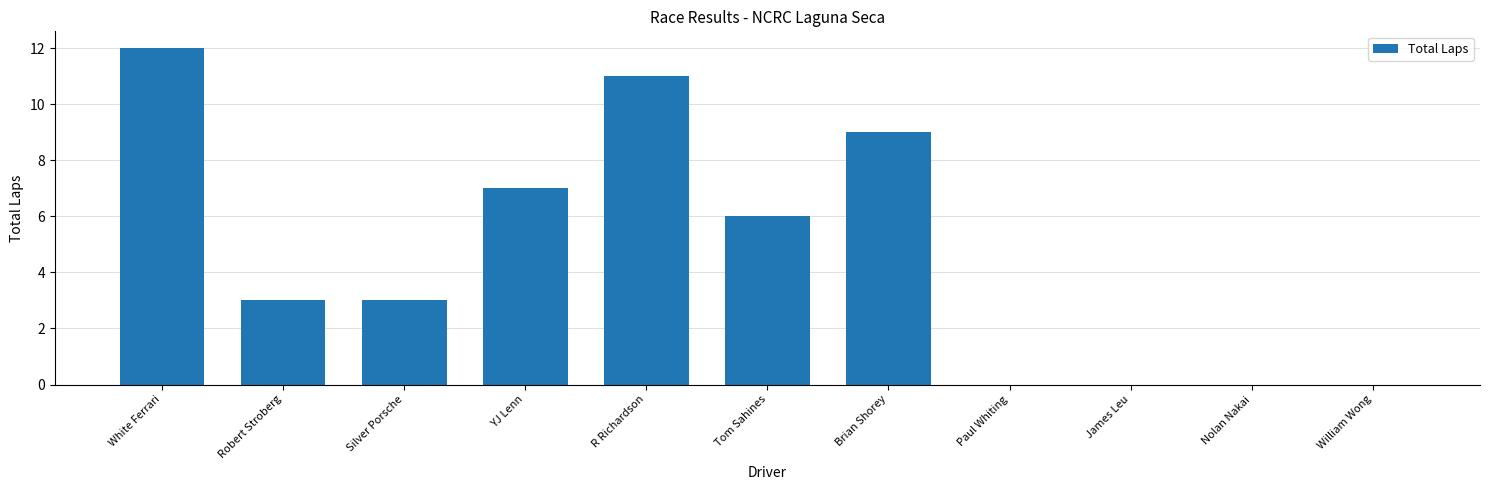

Where does the data first go above 3?

White Ferrari